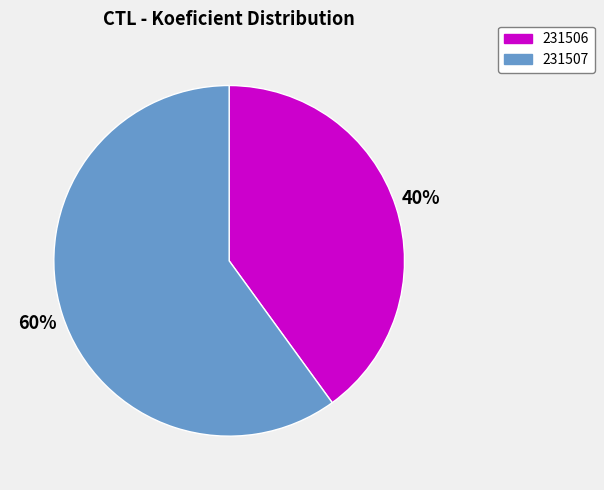

Do 231506 and 231507 together represent more than half of the pie?

Yes